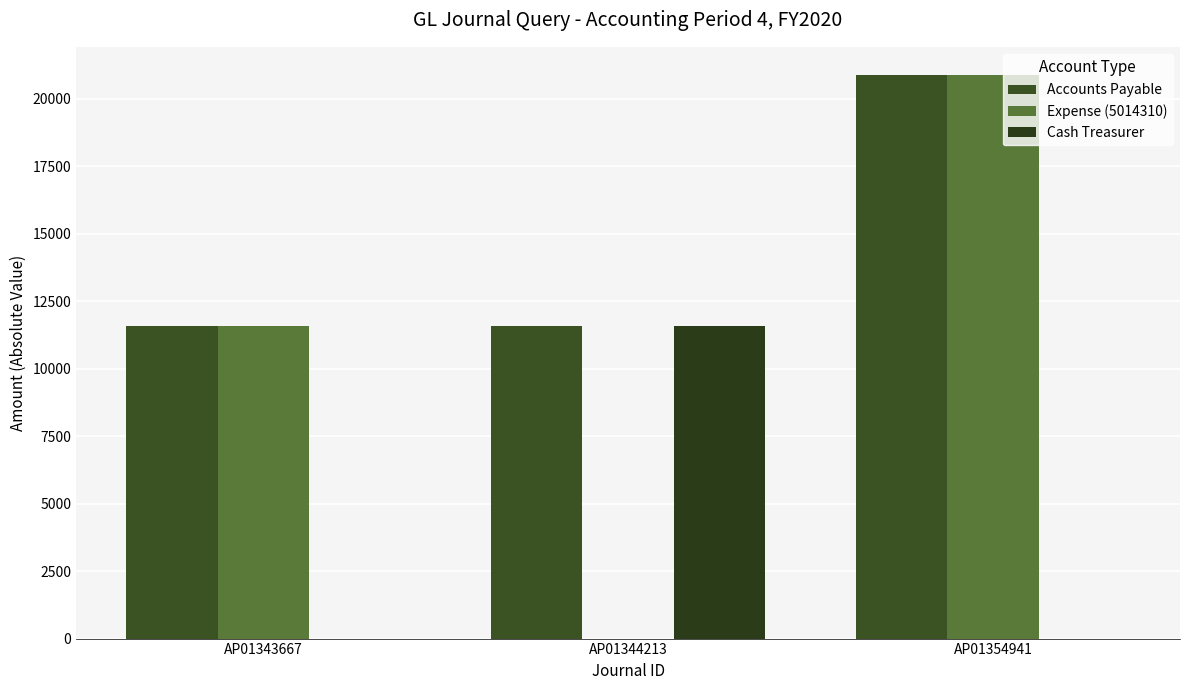

Count the number of data series in this chart.

3